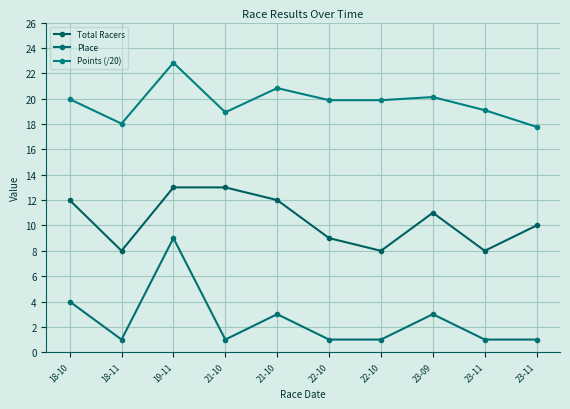

What is the value of the Place point at the 10th from the left?

1.0